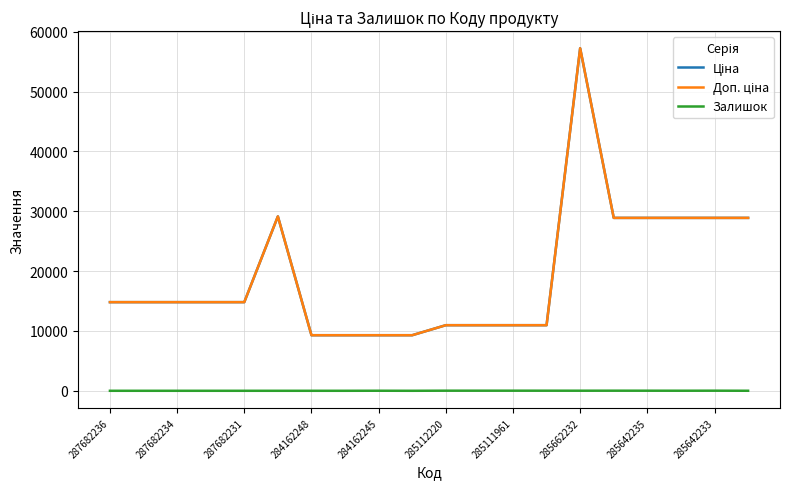

Which label corresponds to the smallest value in the chart?

287682236